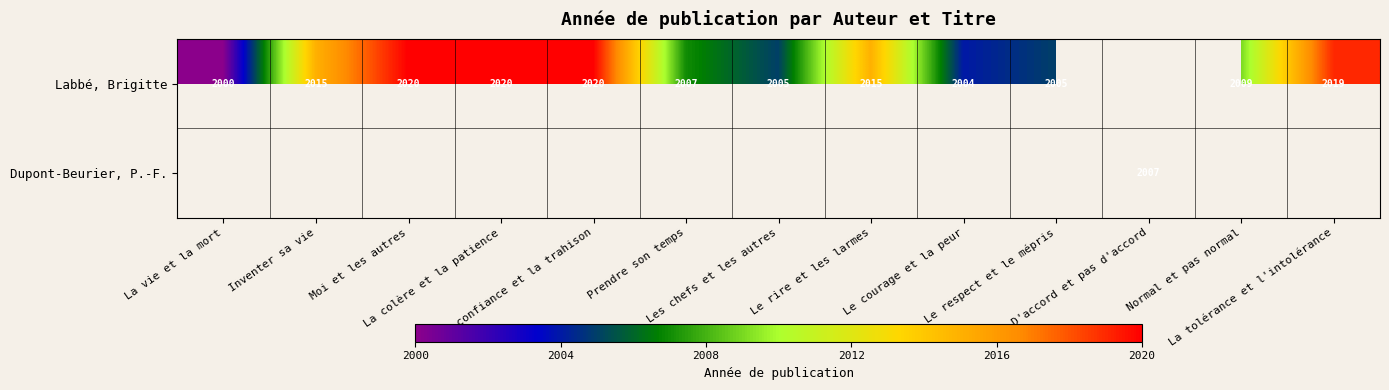

Which has a higher value, La vie et la mort or Normal et pas normal?

Normal et pas normal